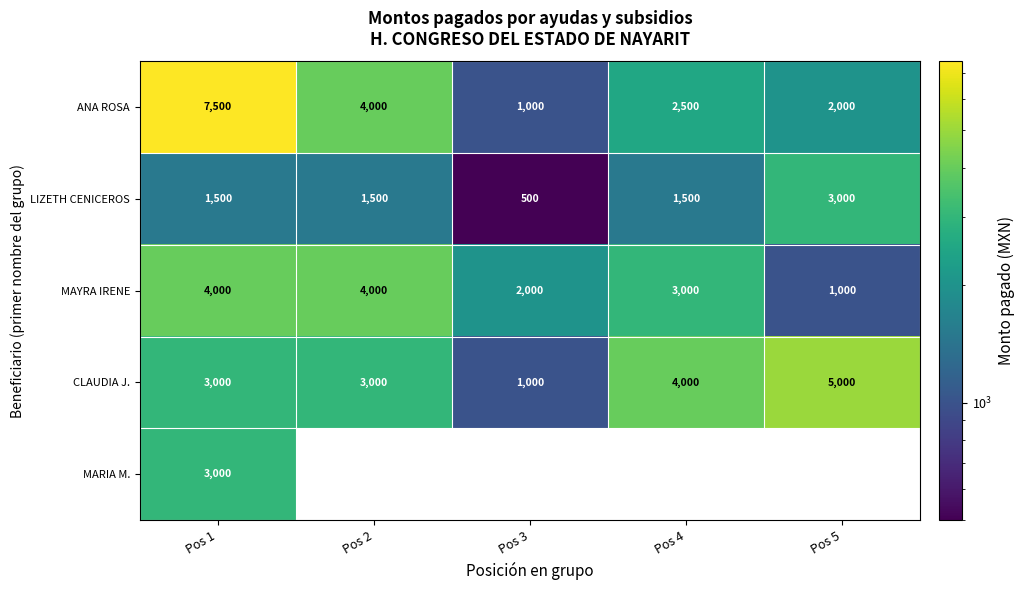

What is the difference between the highest and lowest values at Pos 1?

6000